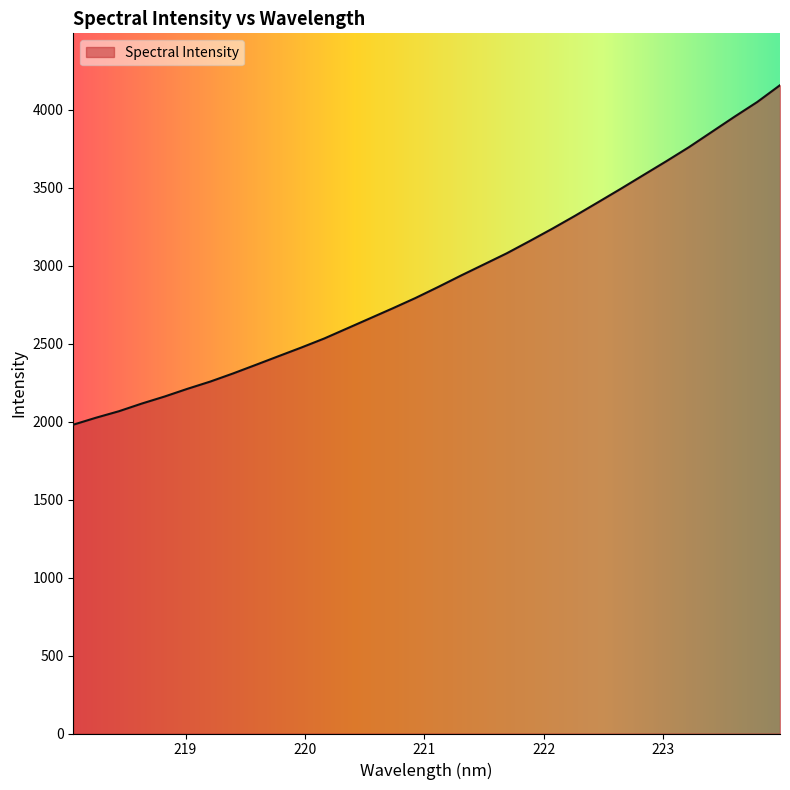

Does the chart have visible grid lines?

No